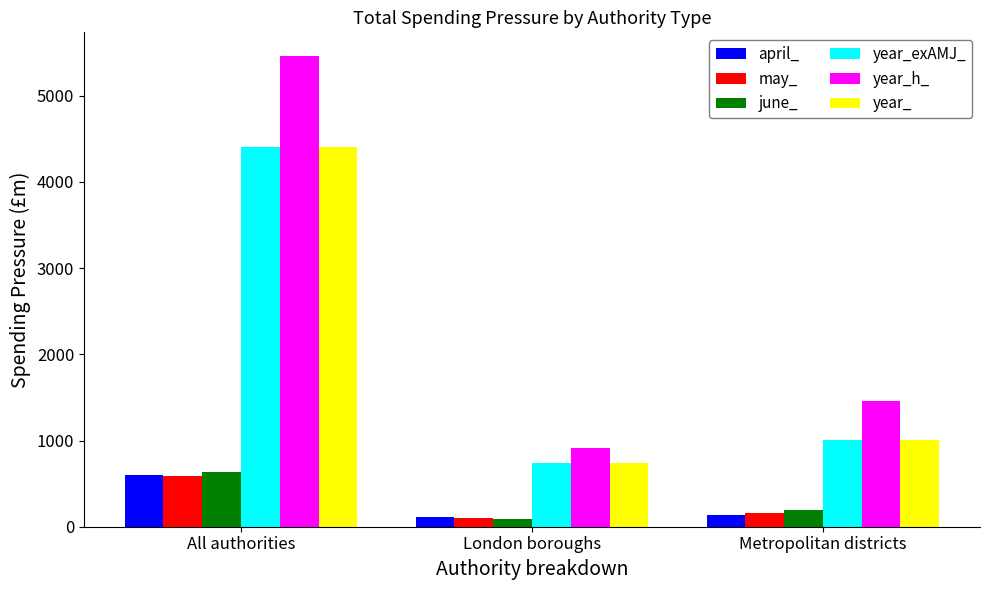

How many categories are shown in the chart?

3